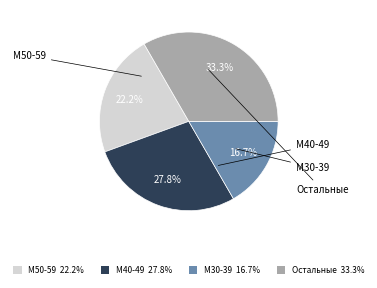

What is the ratio of the value at М50-59 22.2% to the value at М40-49 27.8%?

0.8